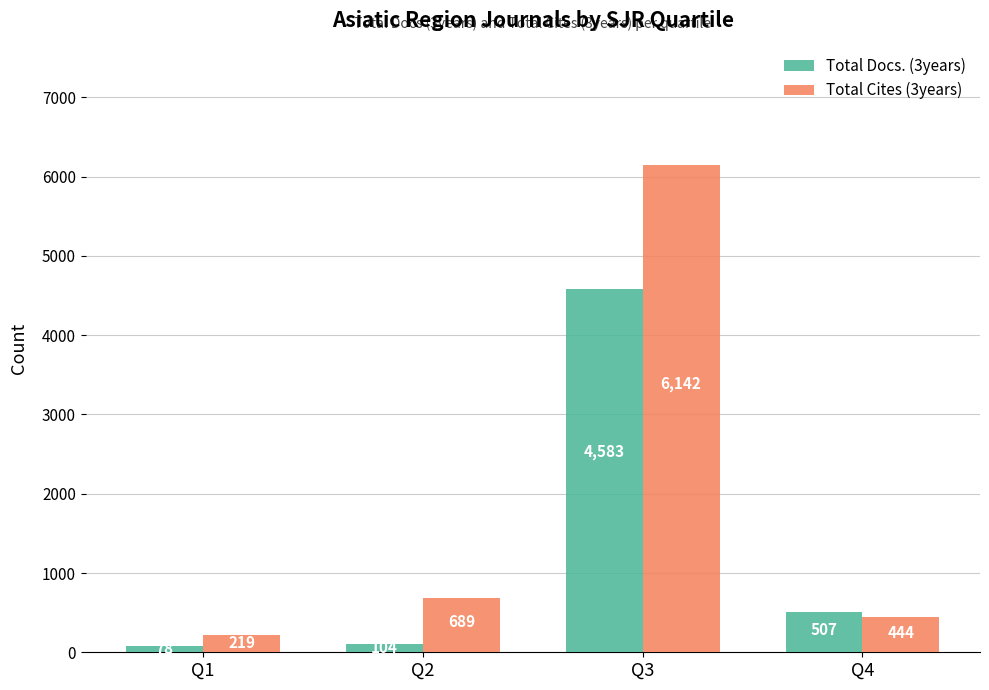

List the labels in order of Total Cites (3years) value, smallest first.

Q1, Q4, Q2, Q3